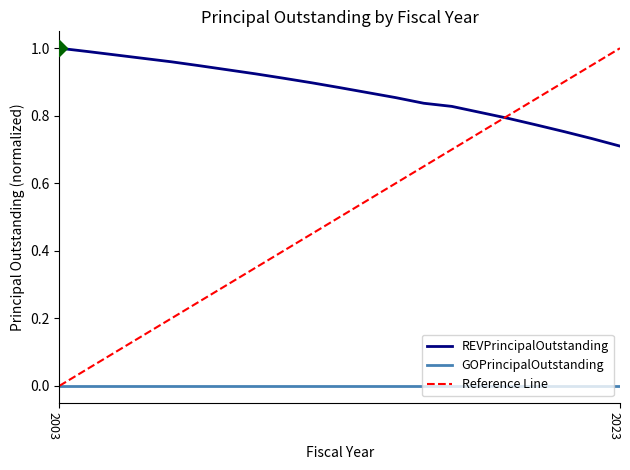

What is the average value?

0.9